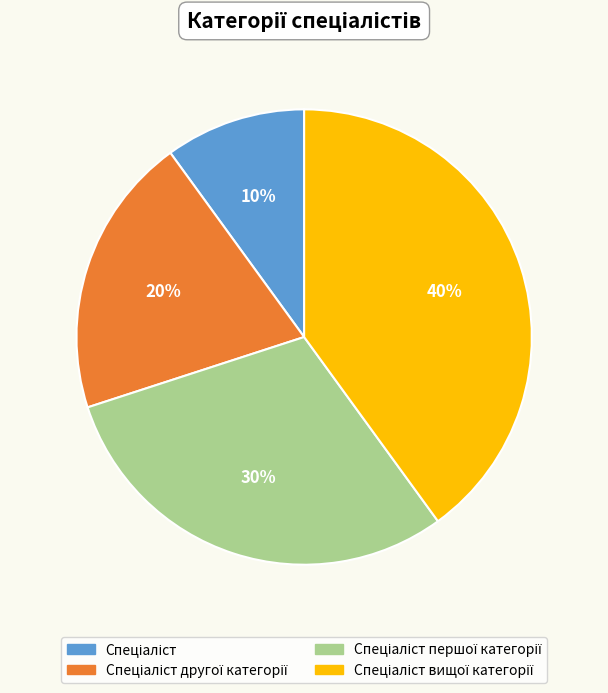

To the nearest percent, what is the average slice percentage?

25%